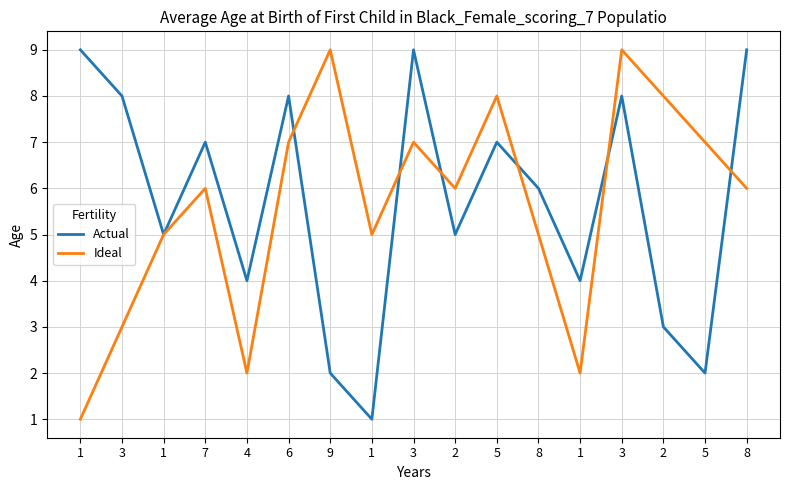

What is the label of the 6th point from the right?

8